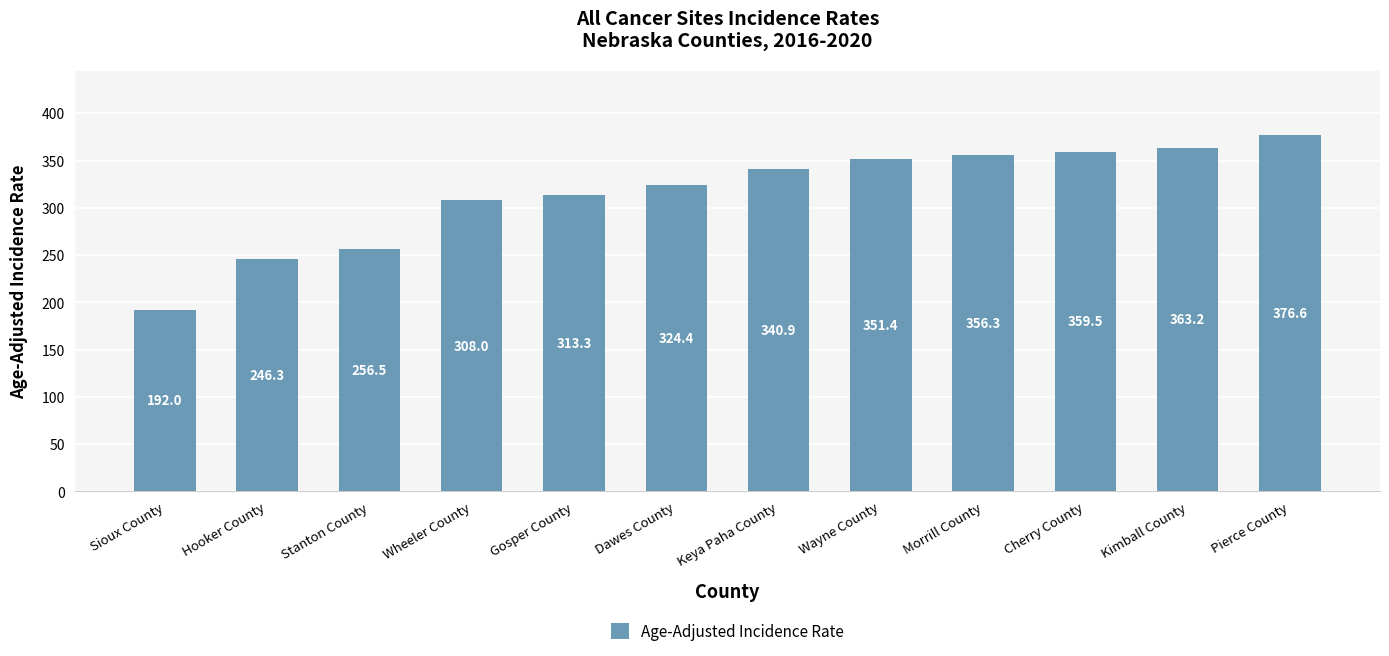

The value at Dawes County is 94.9. True or false?

False